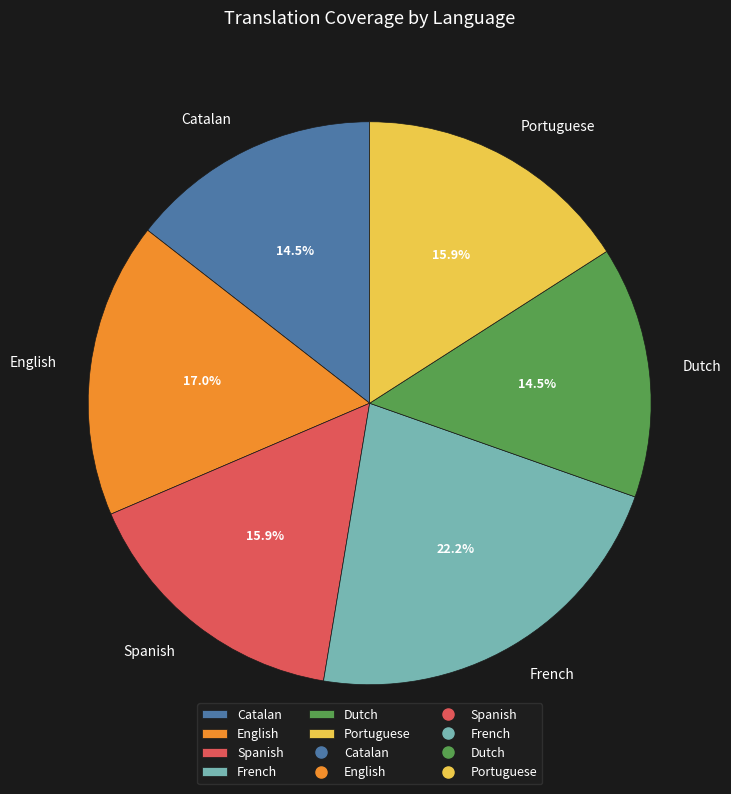

To the nearest percent, what is the average slice percentage?

17%